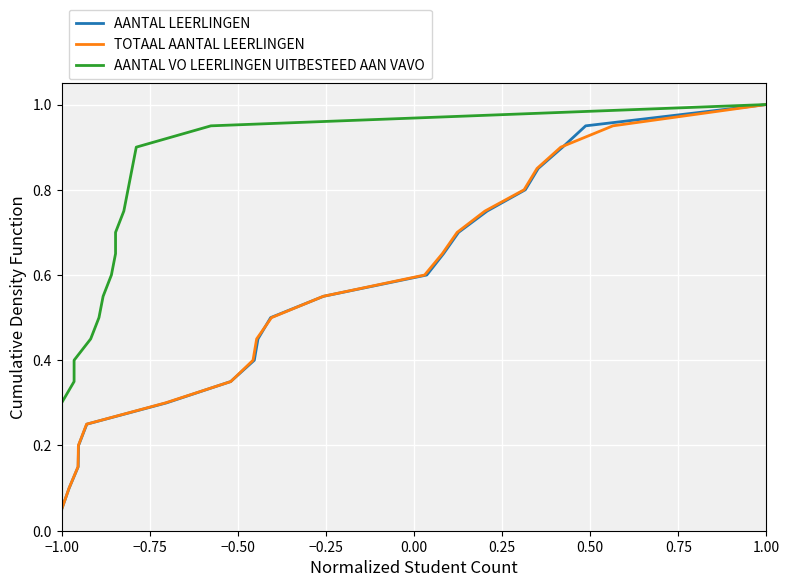

Does the chart display data point markers on the line(s)?

No